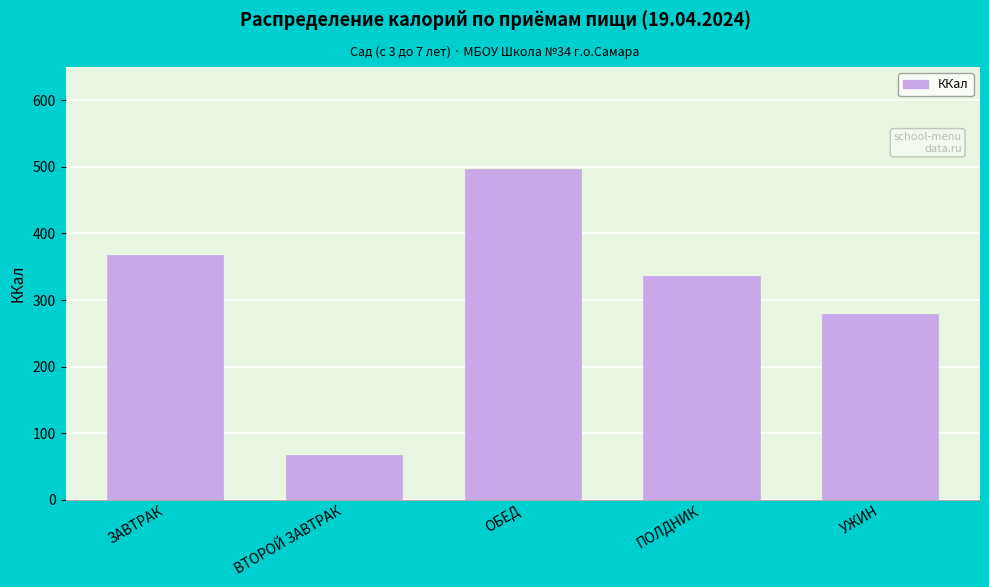

Reading left to right, list all the values displayed in this chart.

ЗАВТРАК=367.0	ВТОРОЙ ЗАВТРАК=67.0	ОБЕД=497.4	ПОЛДНИК=336.0	УЖИН=279.7